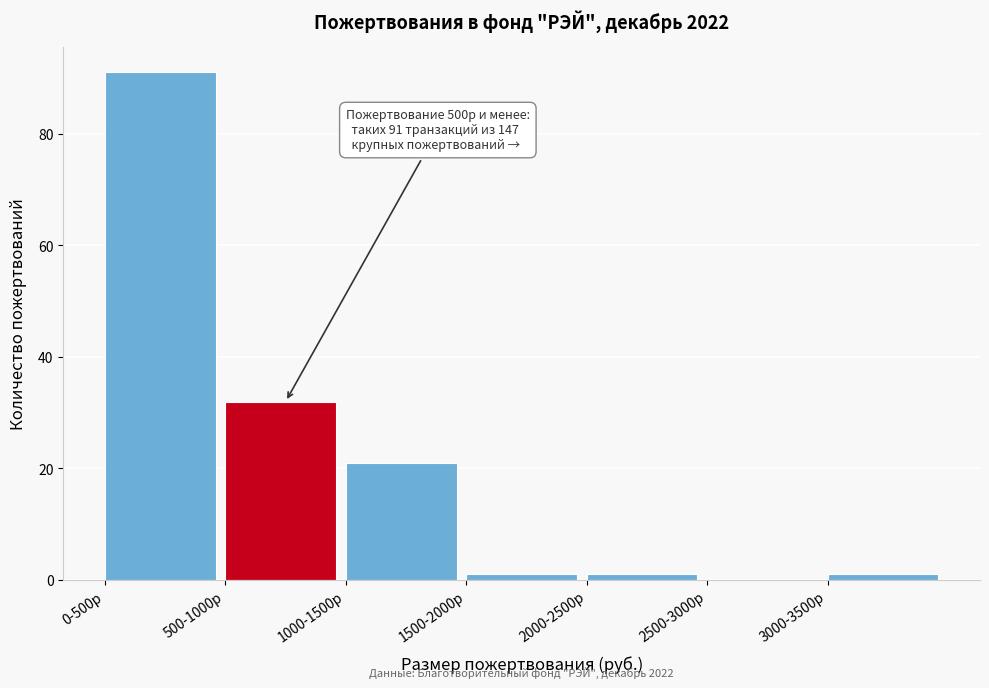

Reading left to right, list all the values displayed in this chart.

0-500р=91	500-1000р=32	1000-1500р=21	1500-2000р=1	2000-2500р=1	2500-3000р=0	3000-3500р=1